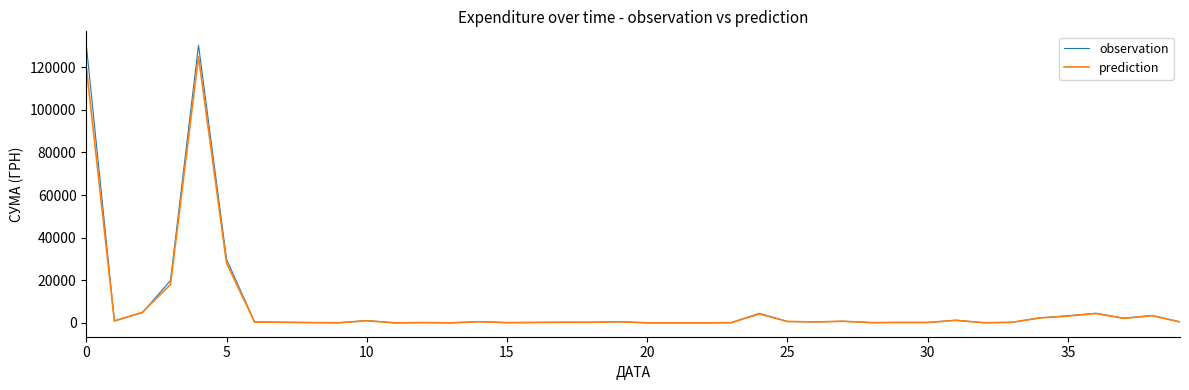

What is the maximum value shown in the chart?

130350.0